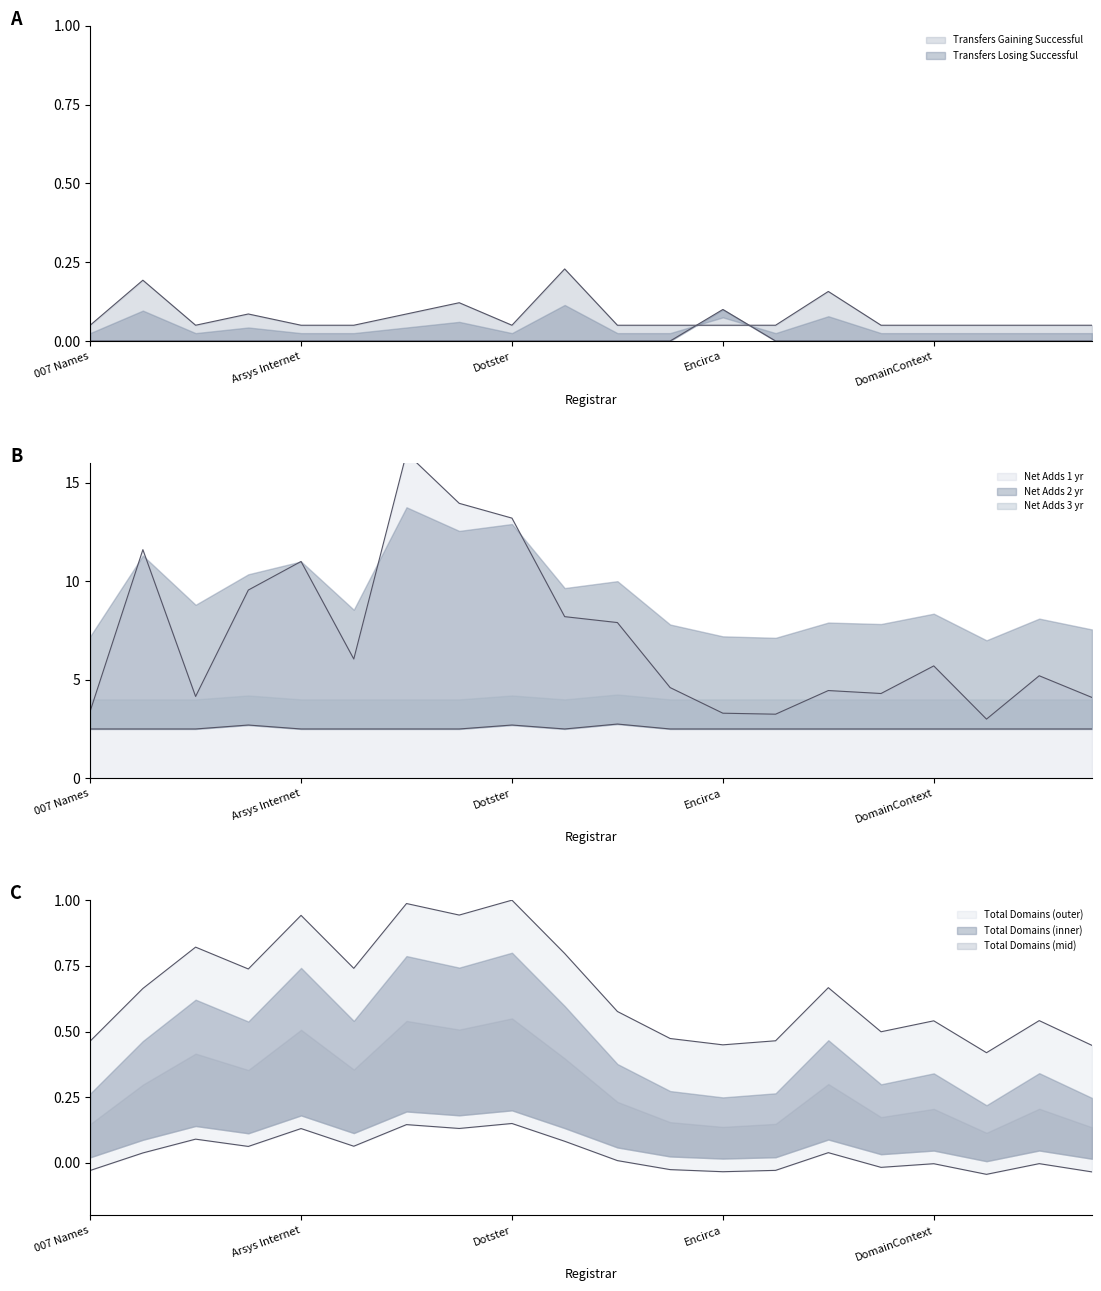

What is the greatest value displayed?

16.5